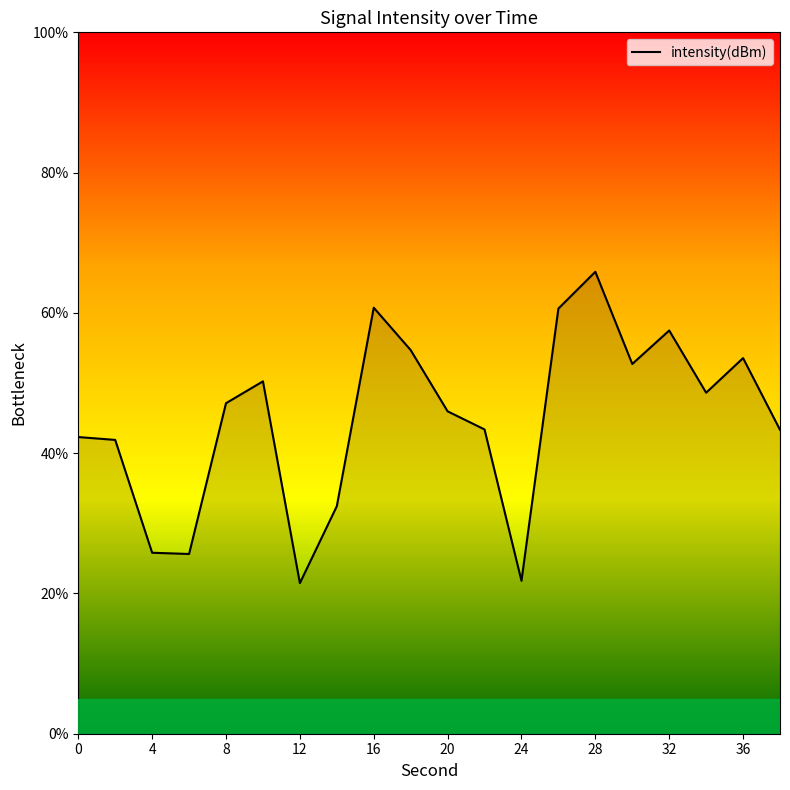

What is the difference between the maximum and minimum values?

44.4